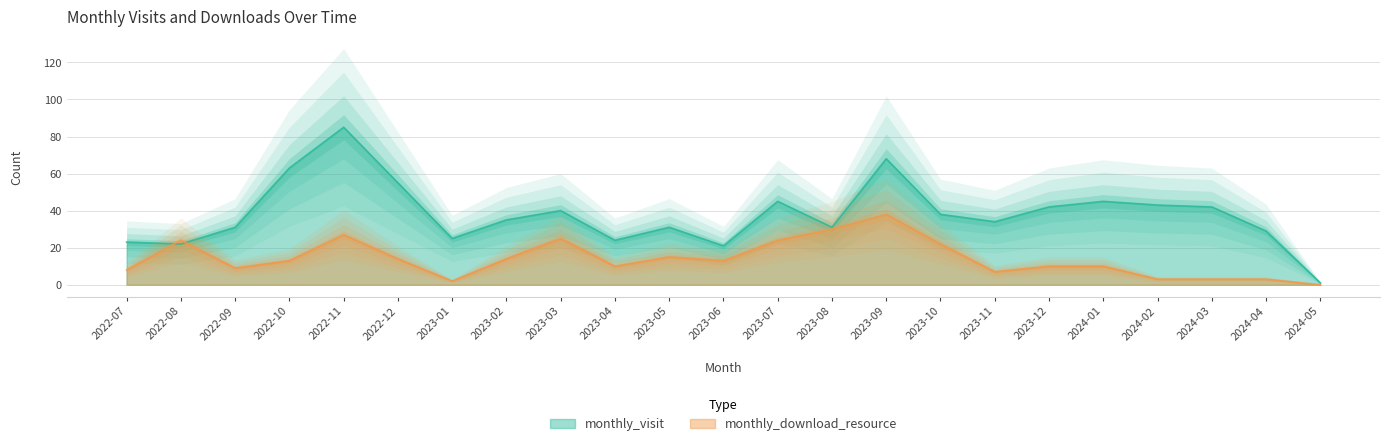

What are all the series names shown in the legend?

monthly_visit, monthly_download_resource